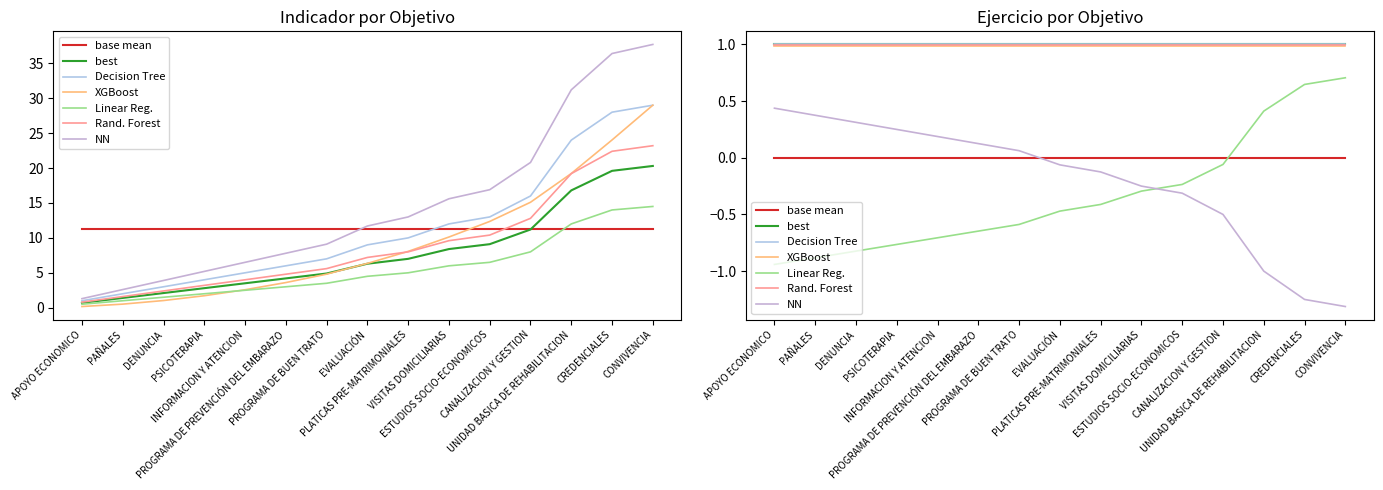

True or false: there are more than 2 points higher than both neighbors.

False